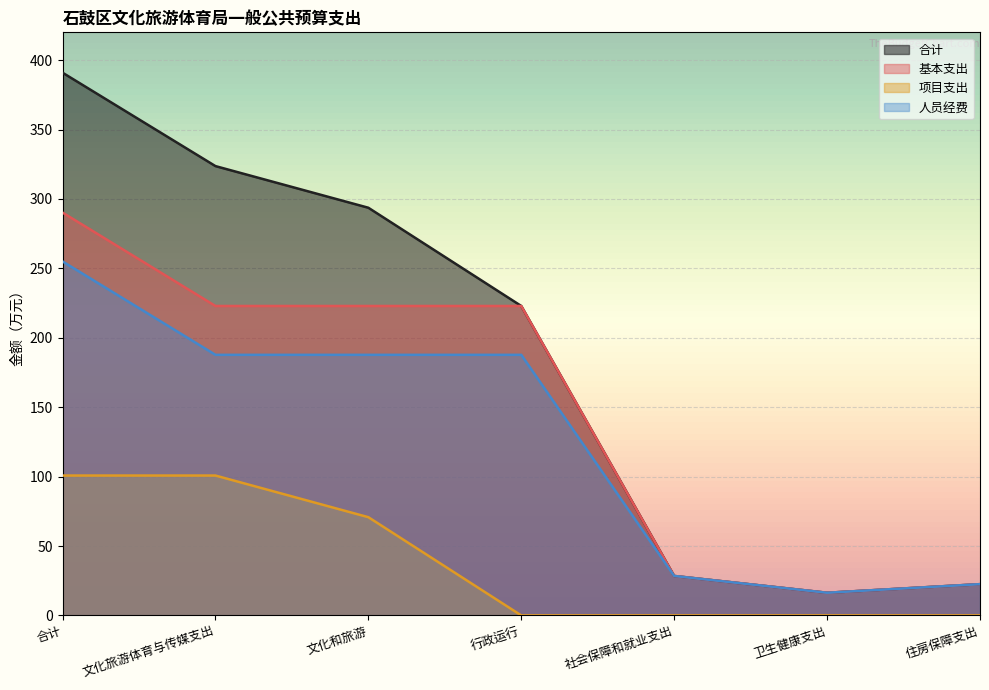

Reading right to left, what are all the values shown in this chart?

合计: 住房保障支出=22.5	卫生健康支出=16.3	社会保障和就业支出=28.4	行政运行=222.9	文化和旅游=293.7	文化旅游体育与传媒支出=323.7	合计=390.9
基本支出: 住房保障支出=22.5	卫生健康支出=16.3	社会保障和就业支出=28.4	行政运行=222.9	文化和旅游=222.9	文化旅游体育与传媒支出=222.9	合计=290.2
项目支出: 住房保障支出=0.0	卫生健康支出=0.0	社会保障和就业支出=0.0	行政运行=0.0	文化和旅游=70.8	文化旅游体育与传媒支出=100.8	合计=100.8
人员经费: 住房保障支出=22.5	卫生健康支出=16.3	社会保障和就业支出=28.4	行政运行=187.7	文化和旅游=187.7	文化旅游体育与传媒支出=187.7	合计=255.0